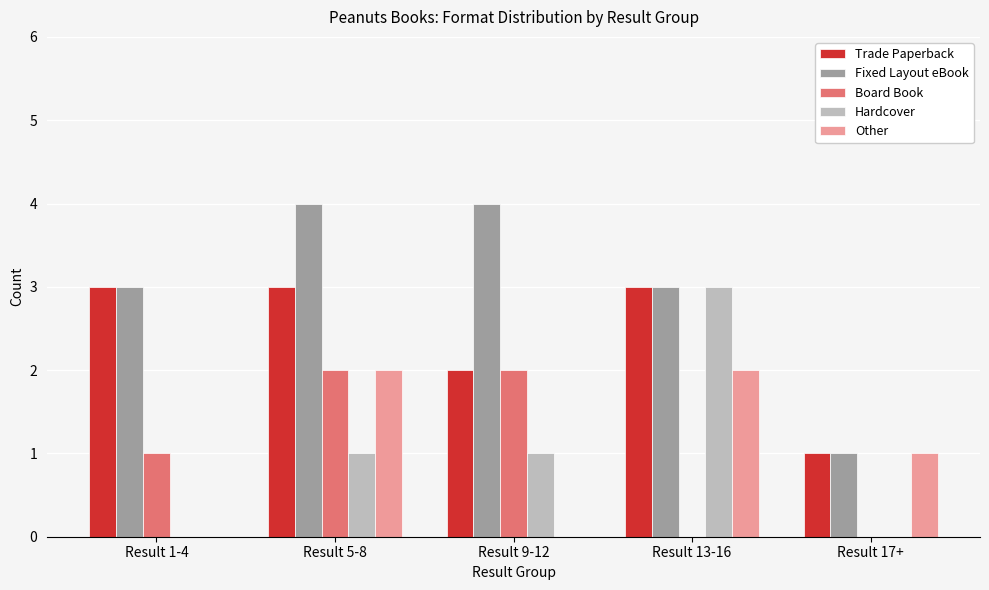

Reading left to right, extract all data points from this chart.

Trade Paperback: Result 1-4=3	Result 5-8=3	Result 9-12=2	Result 13-16=3	Result 17+=1
Fixed Layout eBook: Result 1-4=3	Result 5-8=4	Result 9-12=4	Result 13-16=3	Result 17+=1
Board Book: Result 1-4=1	Result 5-8=2	Result 9-12=2	Result 13-16=0	Result 17+=0
Hardcover: Result 1-4=0	Result 5-8=1	Result 9-12=1	Result 13-16=3	Result 17+=0
Other: Result 1-4=0	Result 5-8=2	Result 9-12=0	Result 13-16=2	Result 17+=1